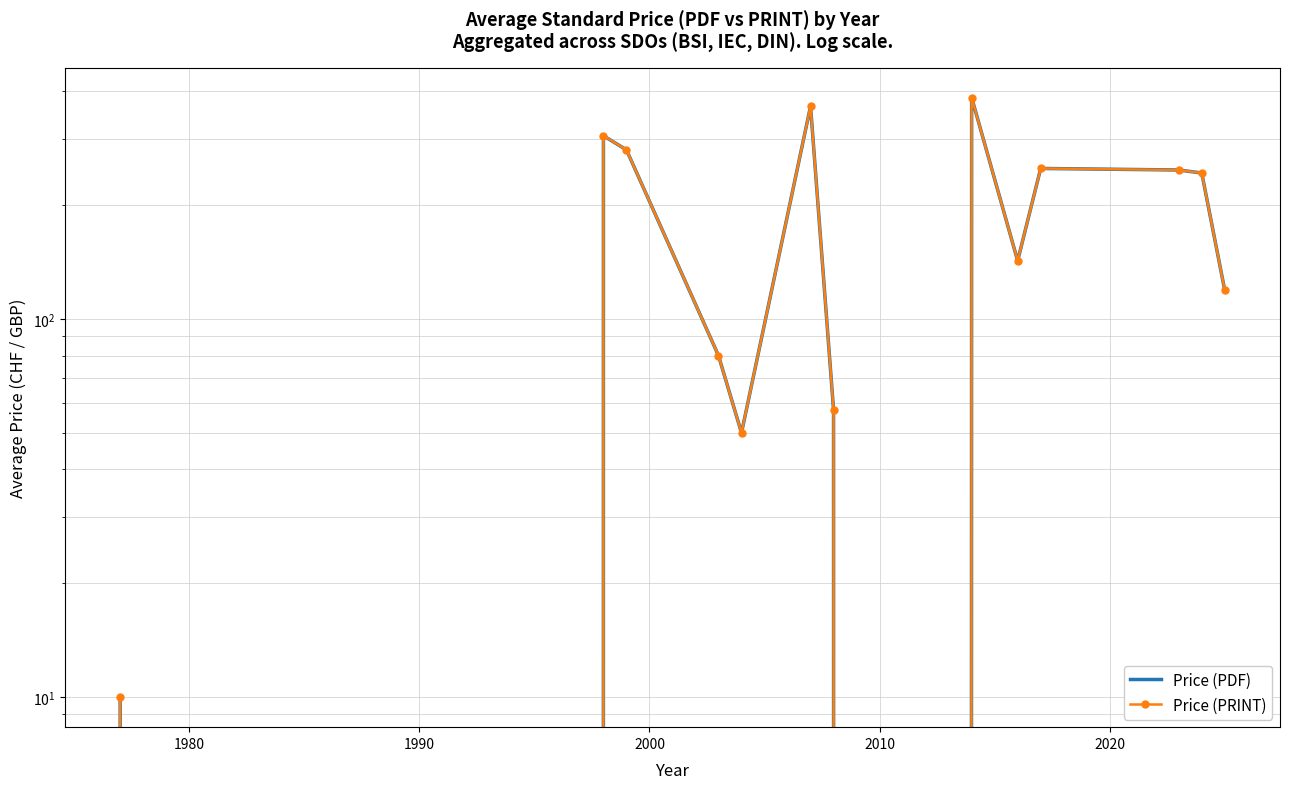

Which series has the widest spread of values?

Price (PDF)